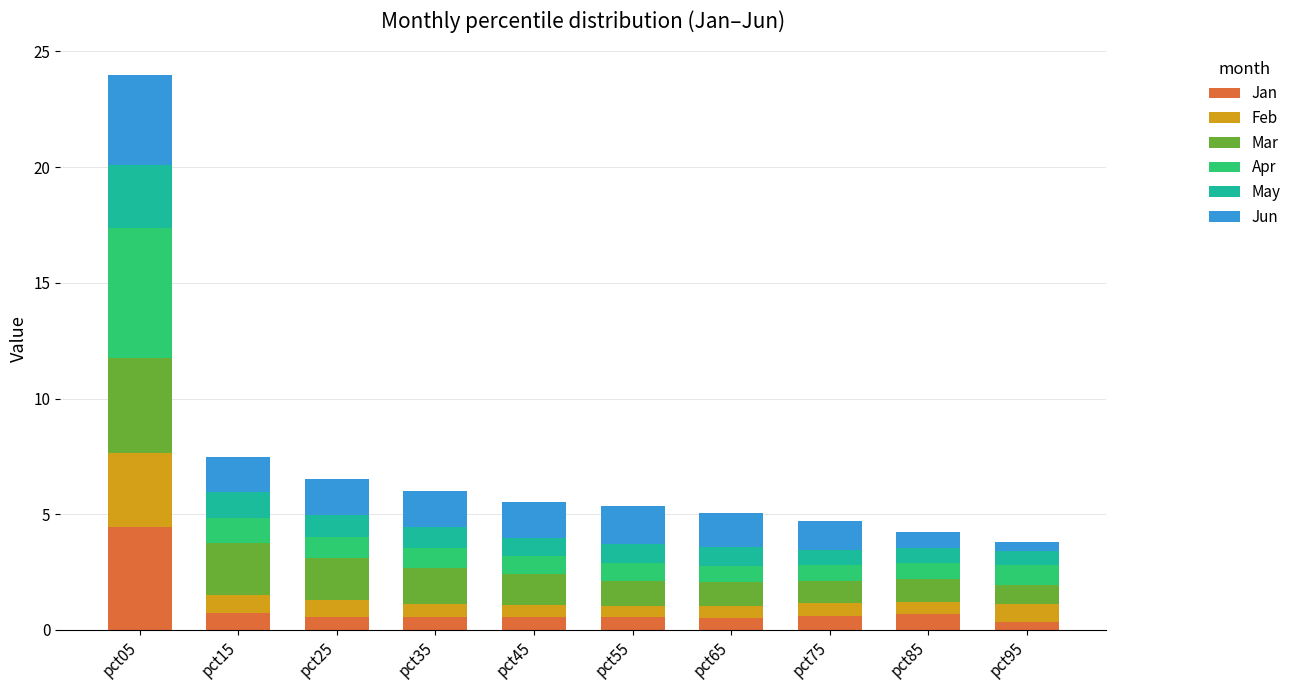

What is the maximum value for Jan?

4.4